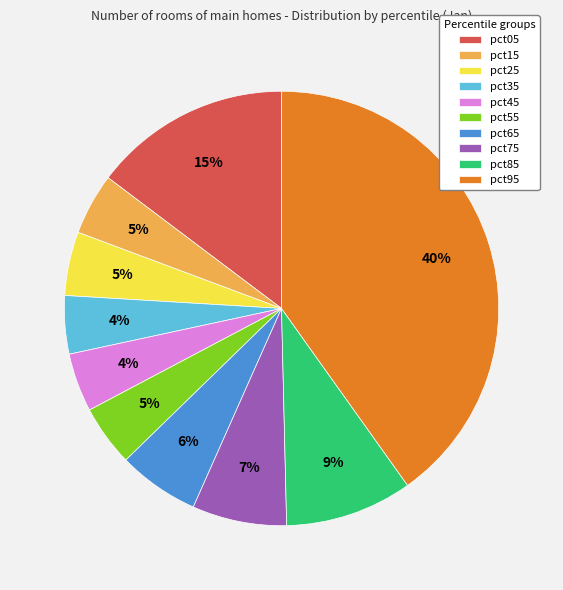

How many segments does this pie chart have?

10